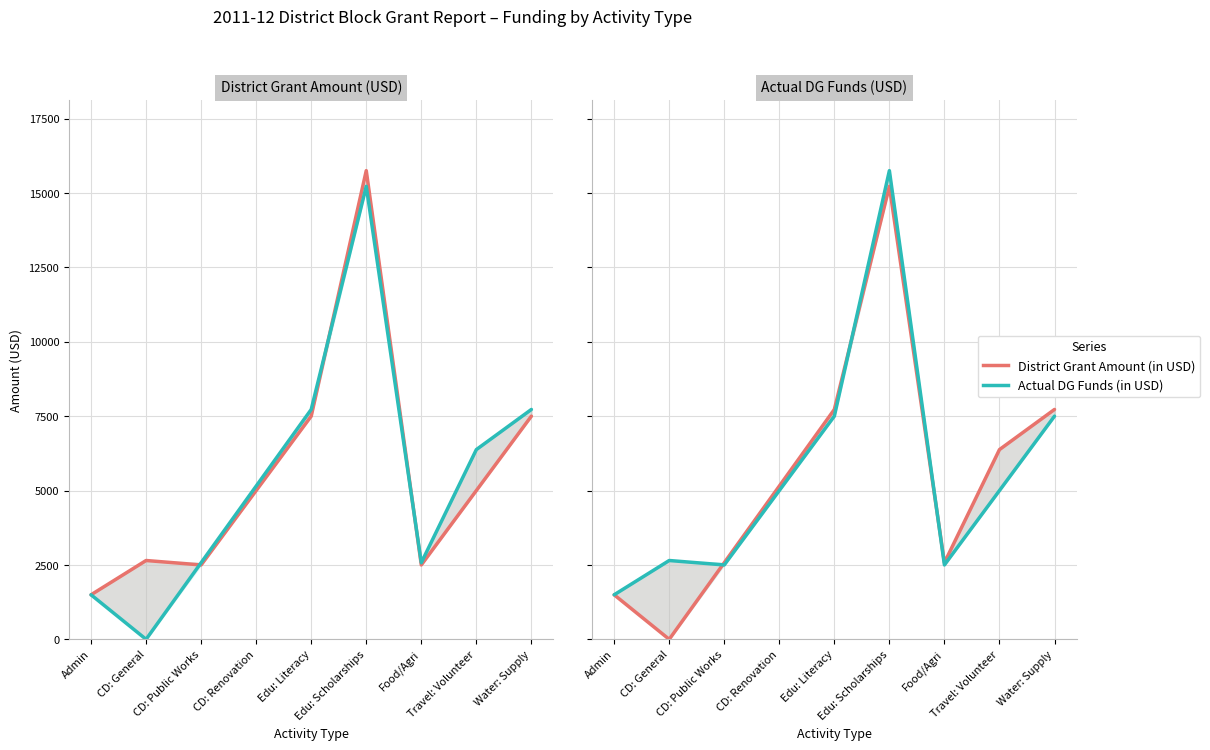

What position from the right is Admin?

9